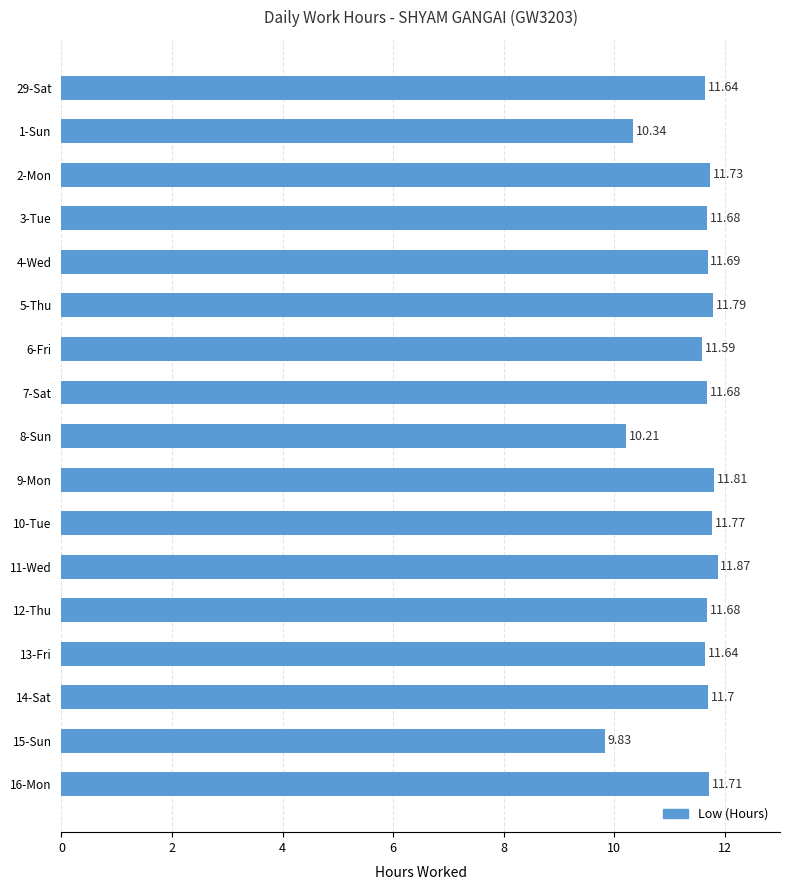

What is the difference between the second highest and second lowest values?

1.6